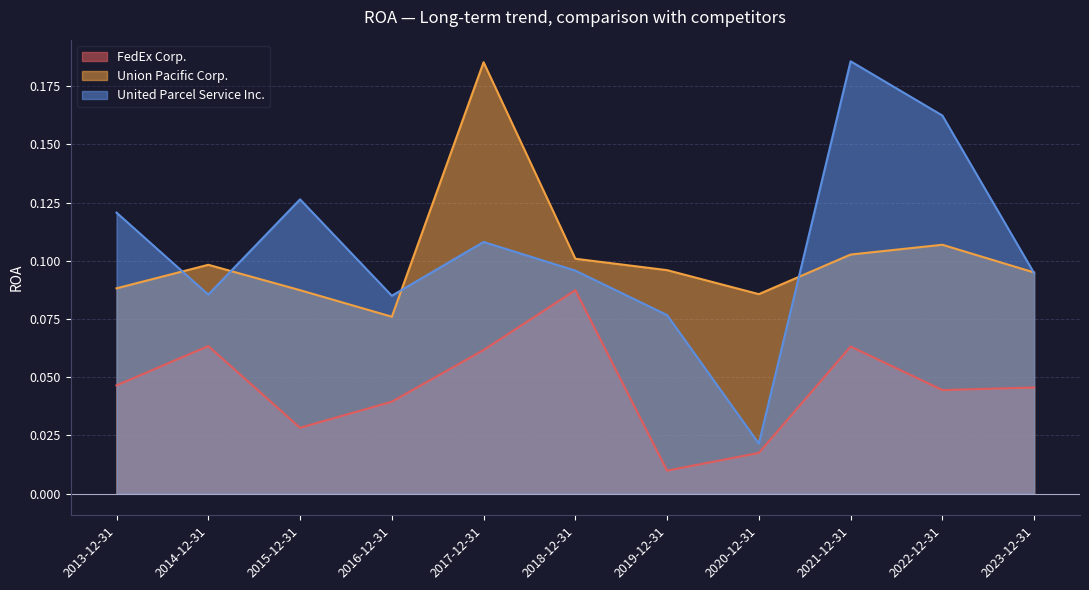

Is it true that United Parcel Service Inc. equals 0.1 at 2016-12-31?

False